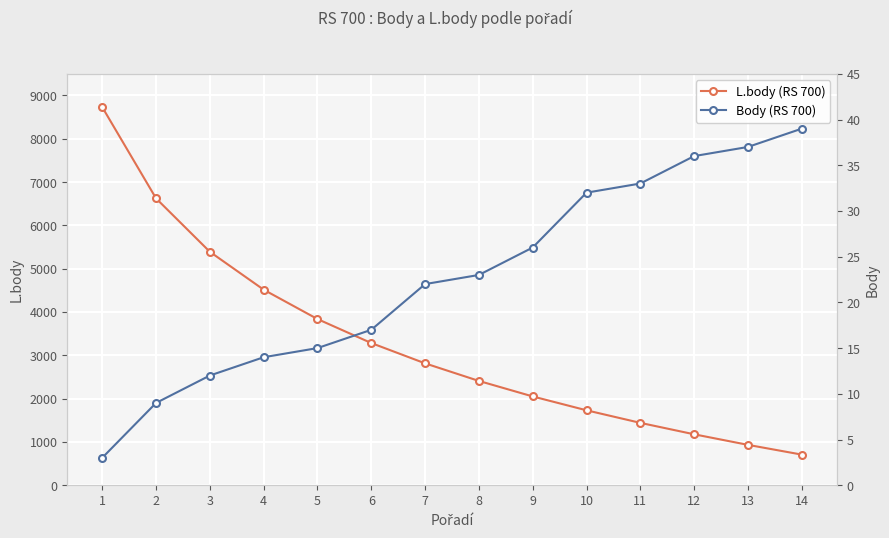

What are all the series names shown in the legend?

L.body (RS 700), Body (RS 700)